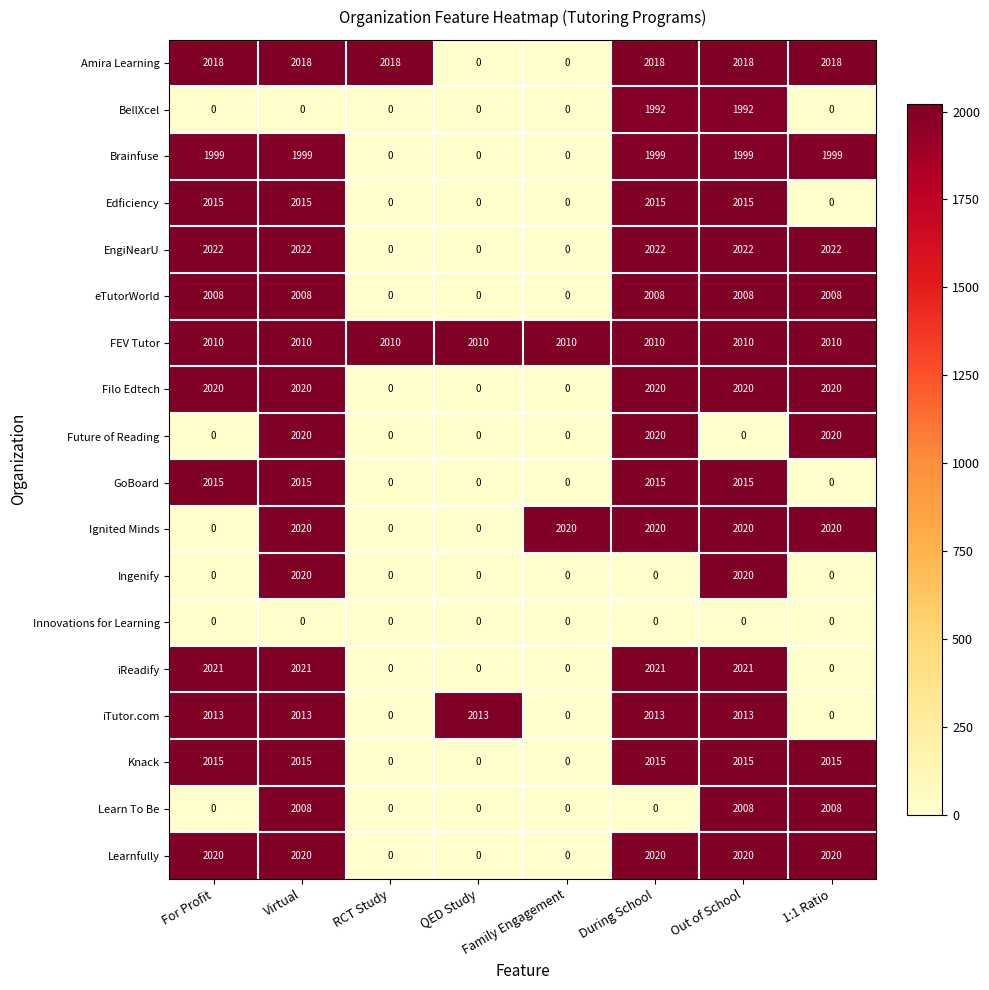

At how many categories does at least one series exceed 718?

8